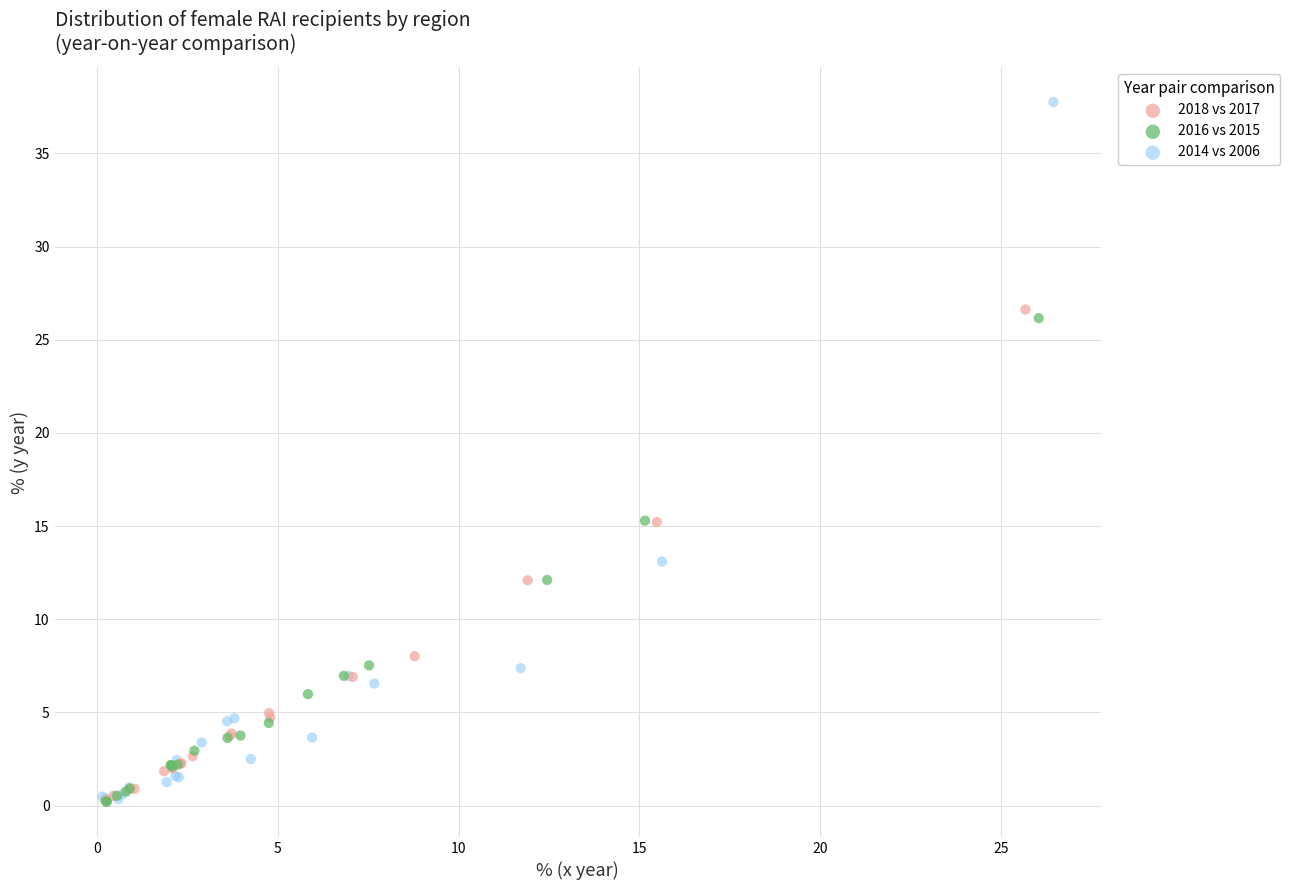

Which series contains the highest Y value?

2014 vs 2006